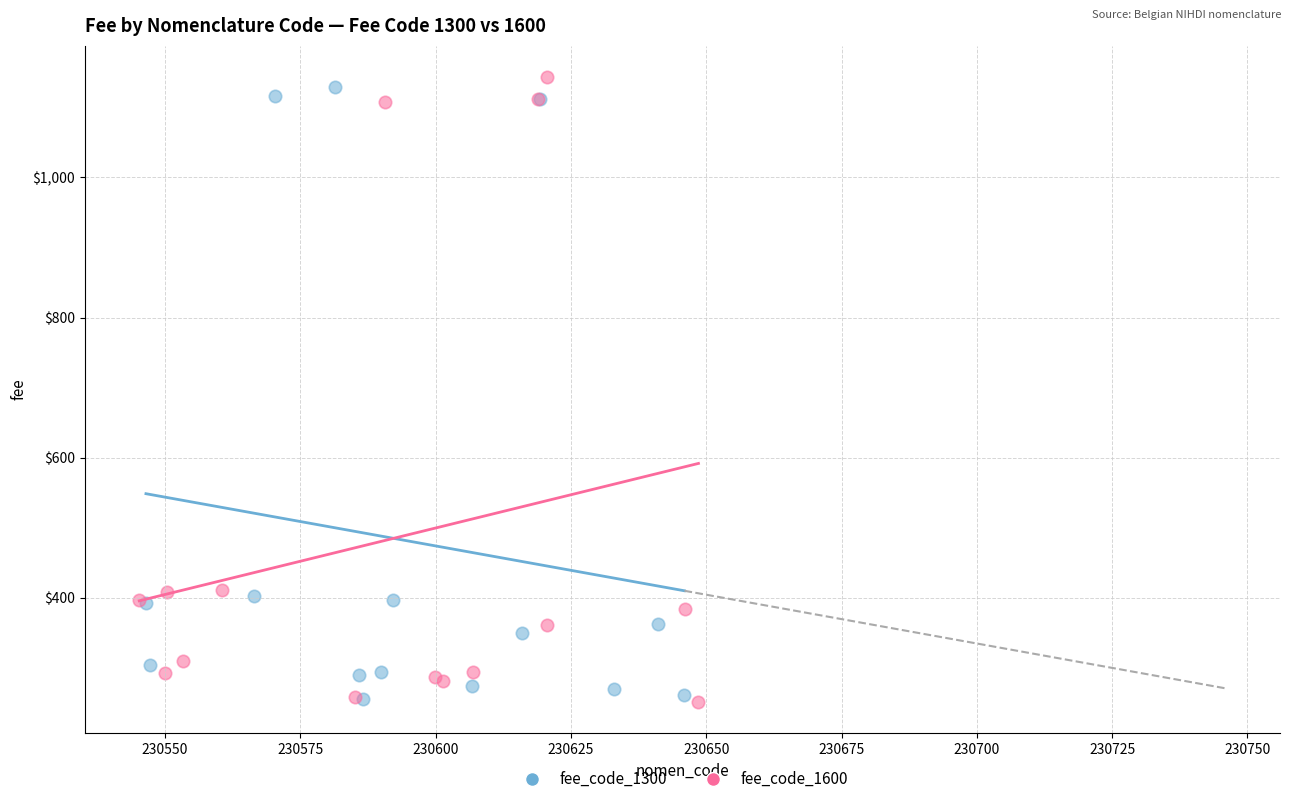

What are all the series names shown in the legend?

fee_code_1300, fee_code_1600